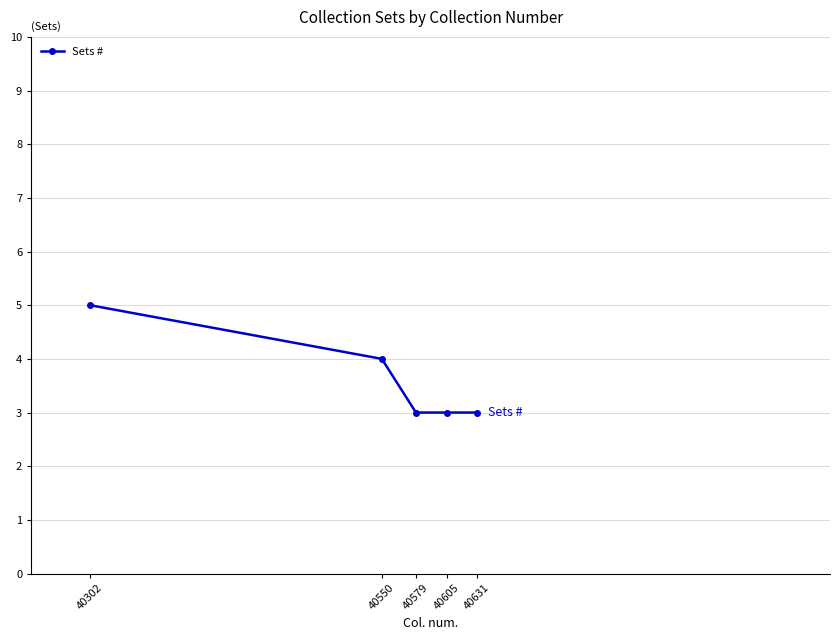

Reading right to left, transcribe all the data shown in this chart.

40631=3	40605=3	40579=3	40550=4	40302=5